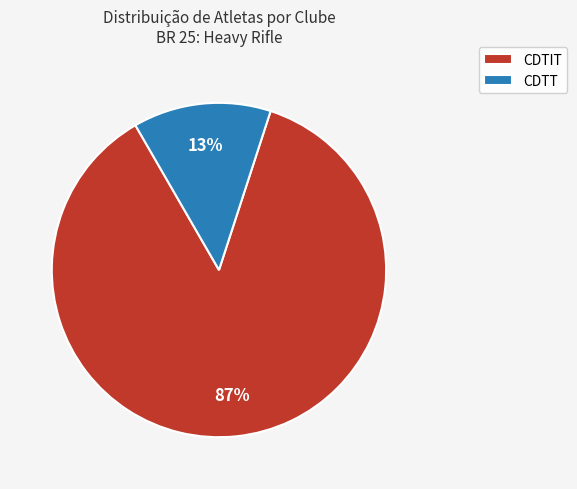

To the nearest percent, what is the combined percentage of CDTIT and CDTT?

100%